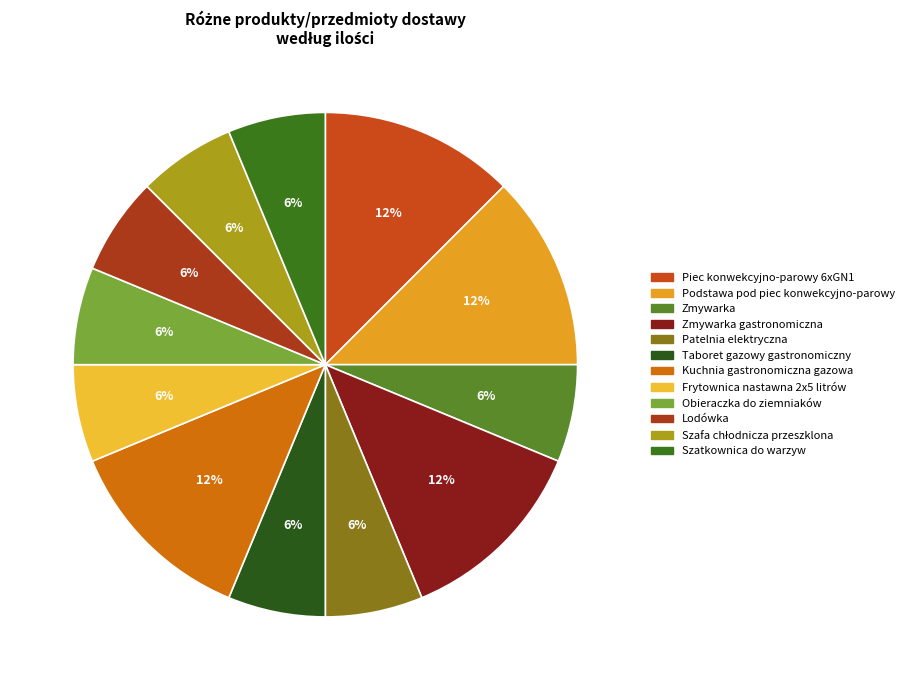

True or false: Lodówka accounts for 6% of the total.

True